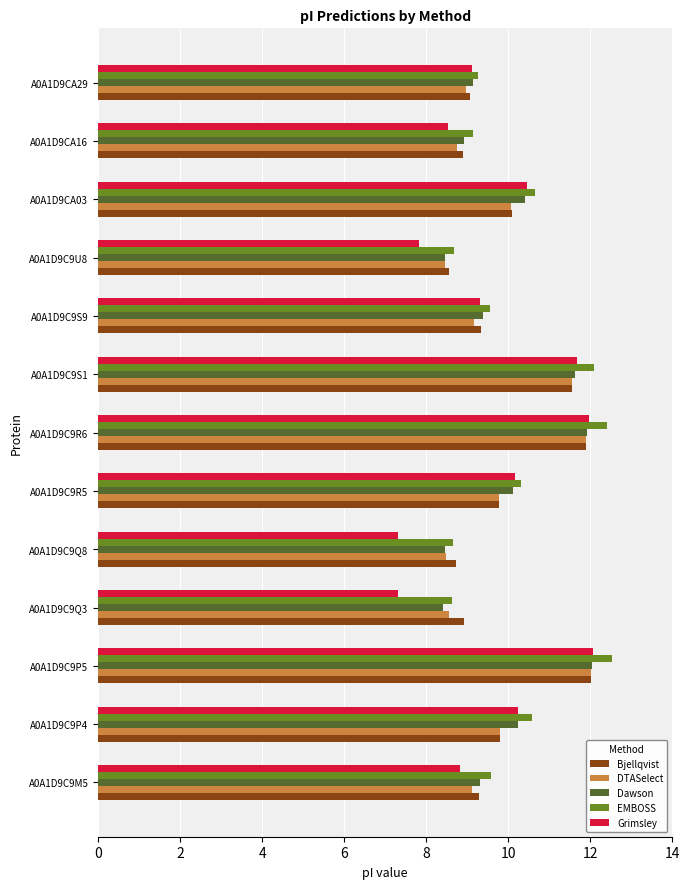

Count the number of categories in the chart.

13